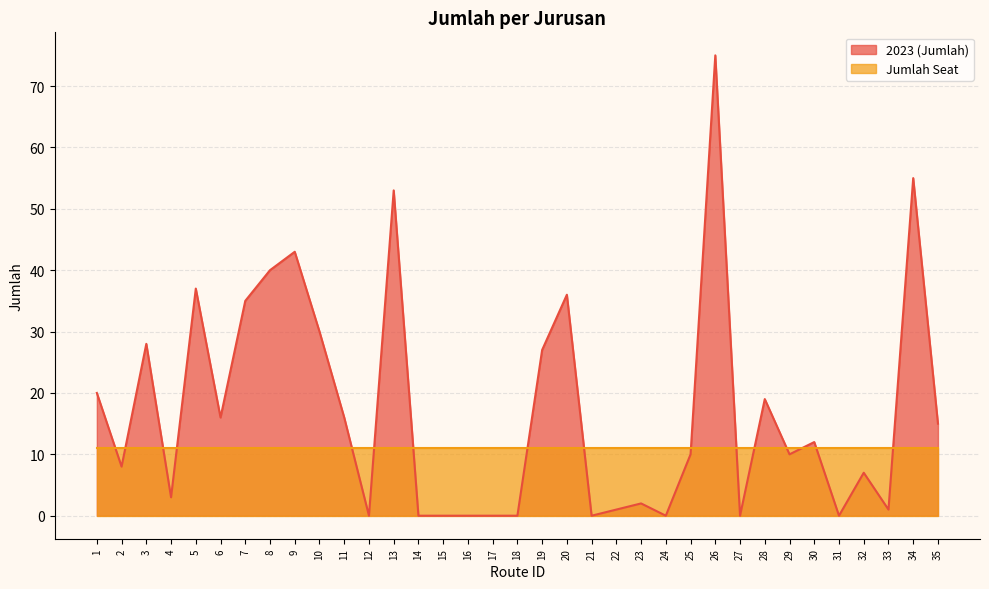

Rank the categories by value from highest to lowest.

26, 34, 13, 9, 8, 5, 20, 7, 10, 3, 19, 1, 28, 6, 11, 35, 30, 25, 29, 2, 32, 4, 23, 22, 33, 12, 14, 15, 16, 17, 18, 21, 24, 27, 31